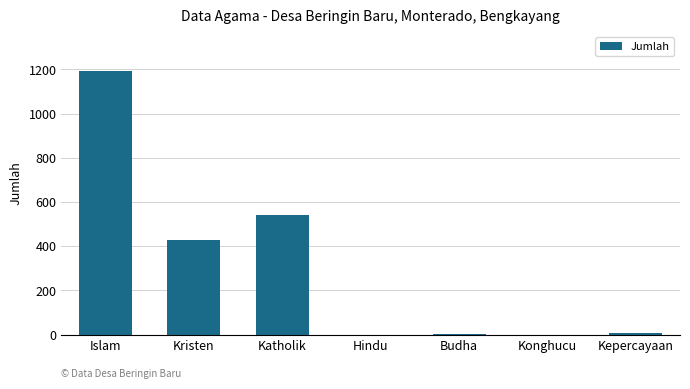

Between Katholik and Kristen, which is larger?

Katholik